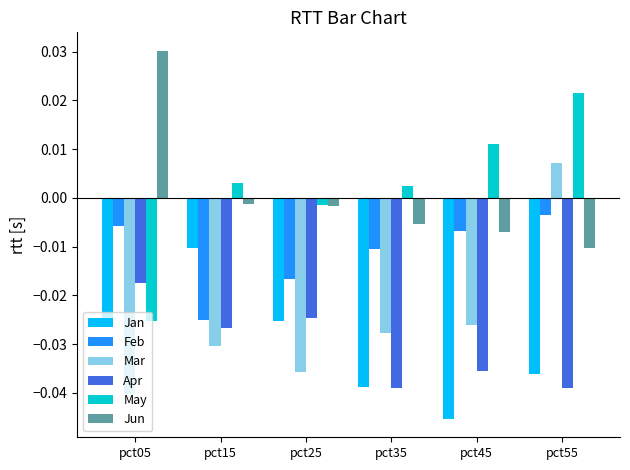

What is the total value across all series at pct15?

-0.1